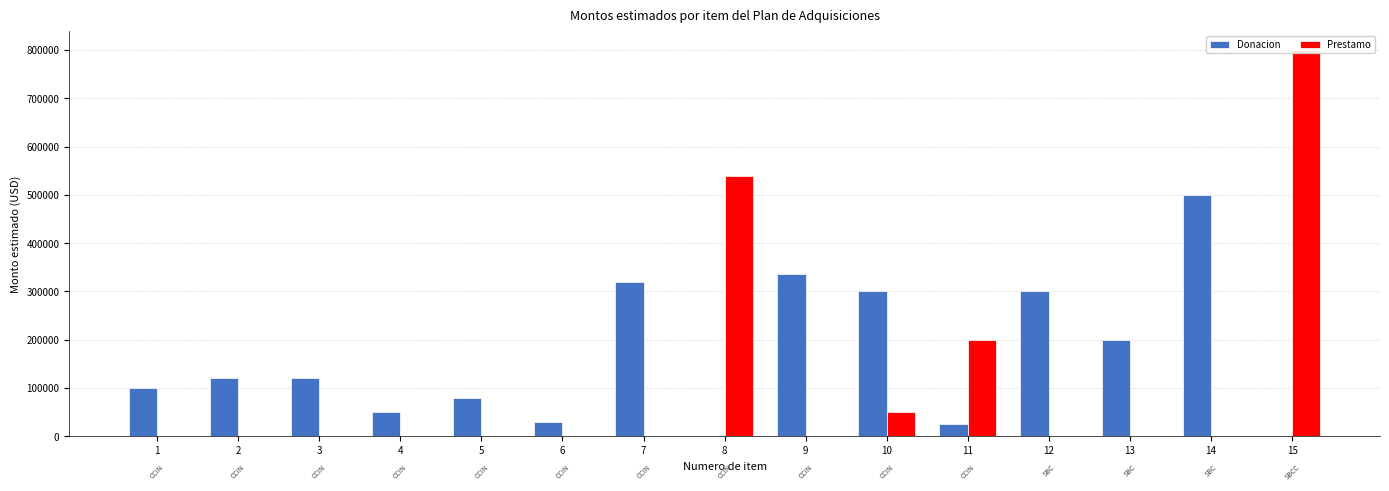

Rank the series by their average value, from lowest to highest.

Prestamo, Donacion